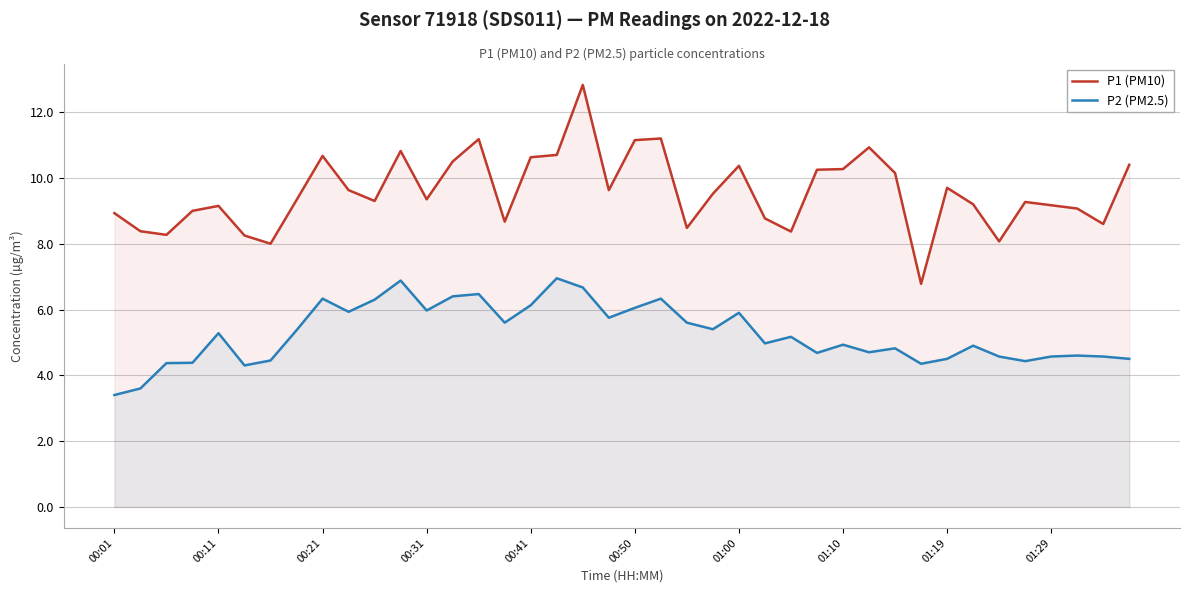

Which series has the widest spread of values?

P1 (PM10)